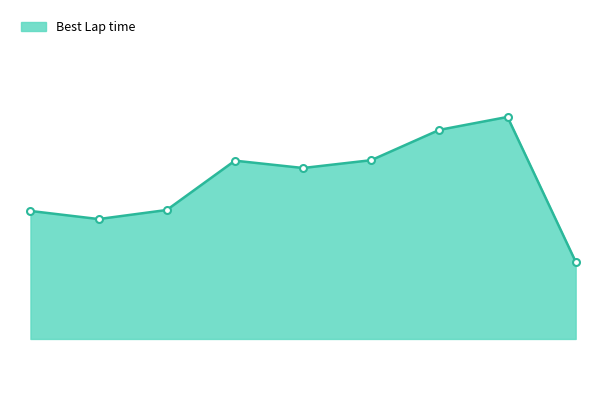

Is this an area chart (filled region under the line)?

Yes